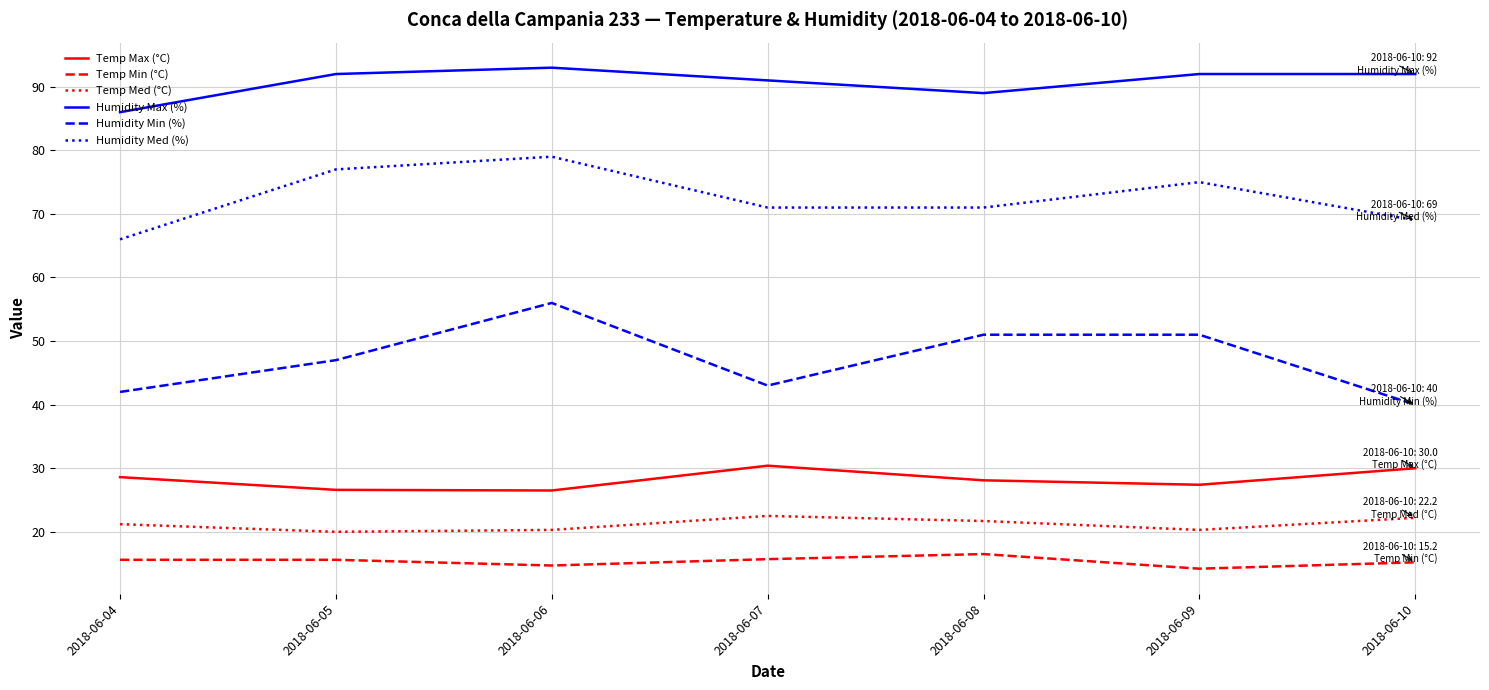

Is it true that Humidity Max (%) equals 56.2 at 2018-06-09?

False